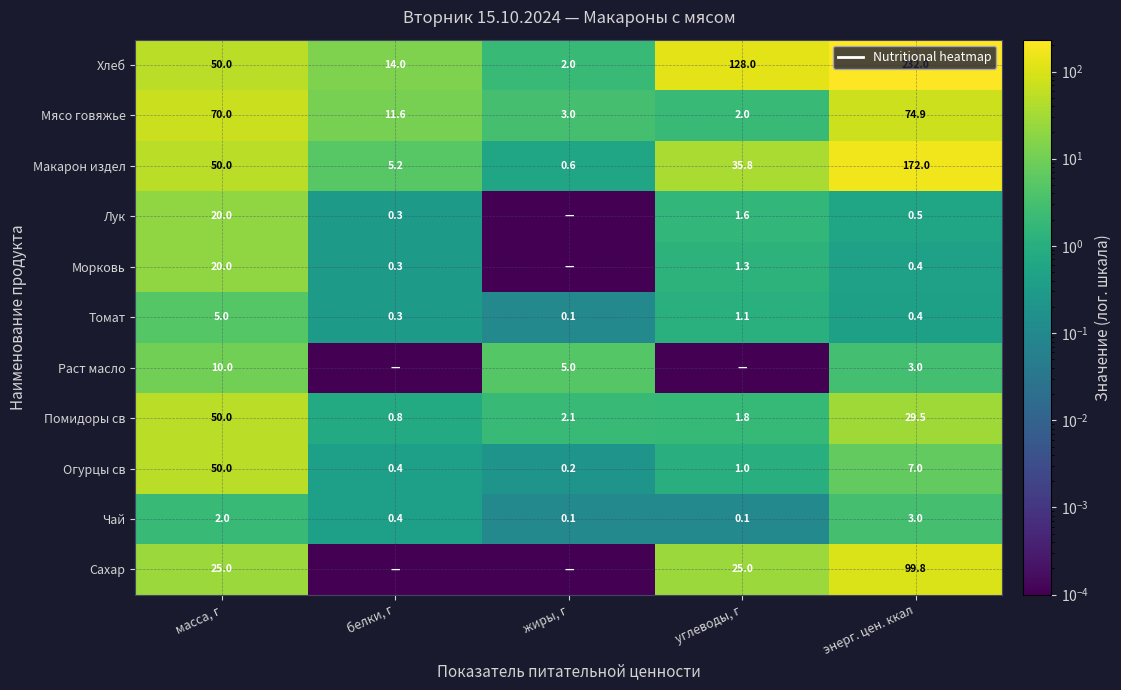

At how many categories does at least one series exceed 92?

2